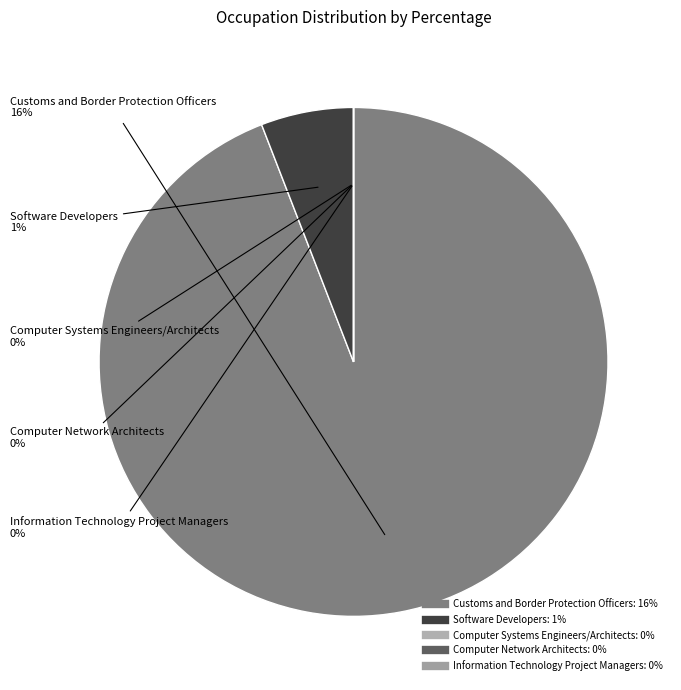

Does Information Technology Project Managers represent more than half of the total?

No